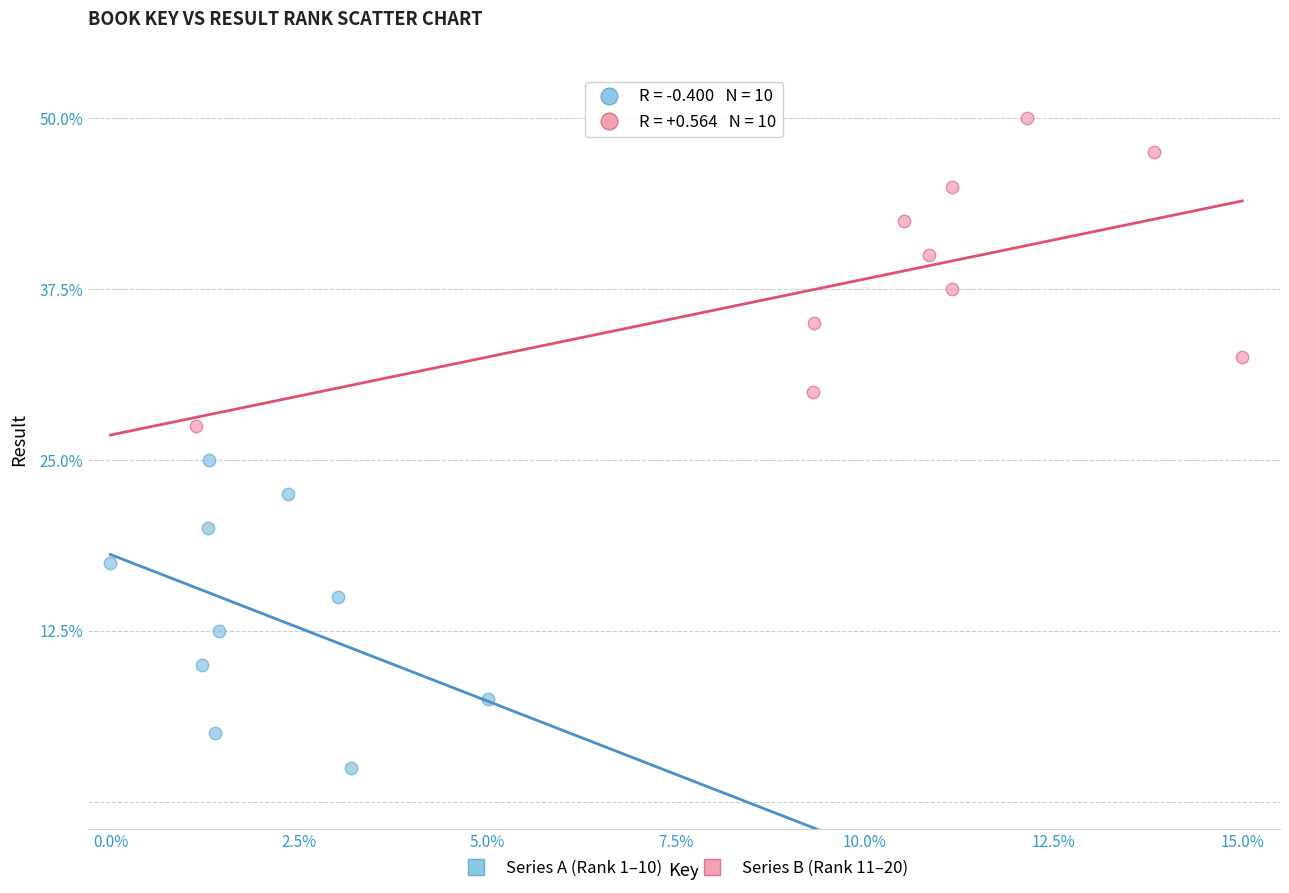

Which series contains the lowest Y value?

Series A (Rank 1–10)